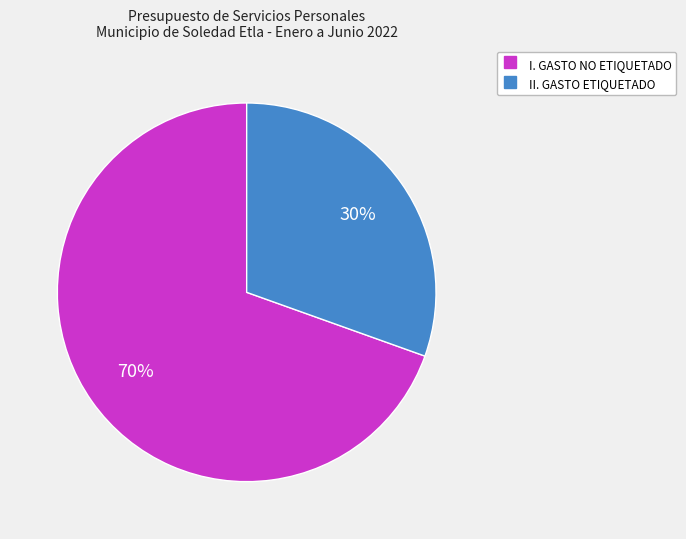

To the nearest percent, what portion does I. GASTO NO ETIQUETADO represent?

70%